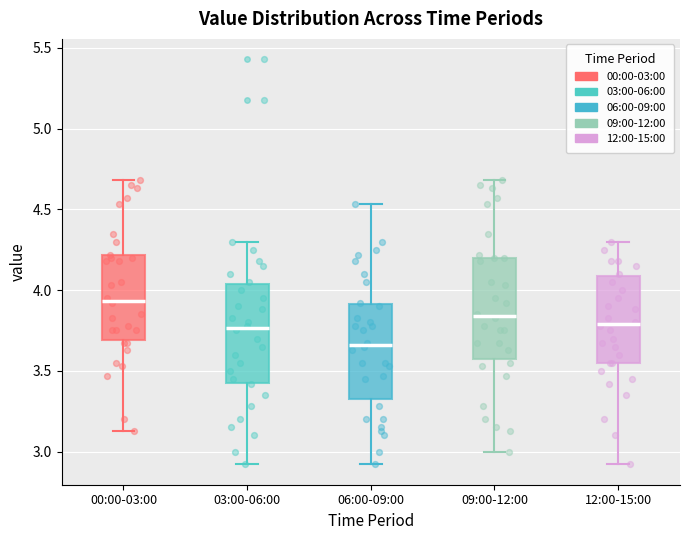

Reading left to right, transcribe this box plot: for each box, give where its median line is, the range the box spans, and where its two whiskers end, as read against the y-axis. The values are not printed on the chart, so give them approximately, as read against the axis.

00:00-03:00: median 3.95, box 3.70 to 4.20, whiskers 3.15 to 4.70
03:00-06:00: median 3.75, box 3.45 to 4.05, whiskers 2.90 to 4.30
06:00-09:00: median 3.65, box 3.30 to 3.90, whiskers 2.90 to 4.55
09:00-12:00: median 3.85, box 3.55 to 4.20, whiskers 3.00 to 4.70
12:00-15:00: median 3.80, box 3.55 to 4.10, whiskers 2.90 to 4.30